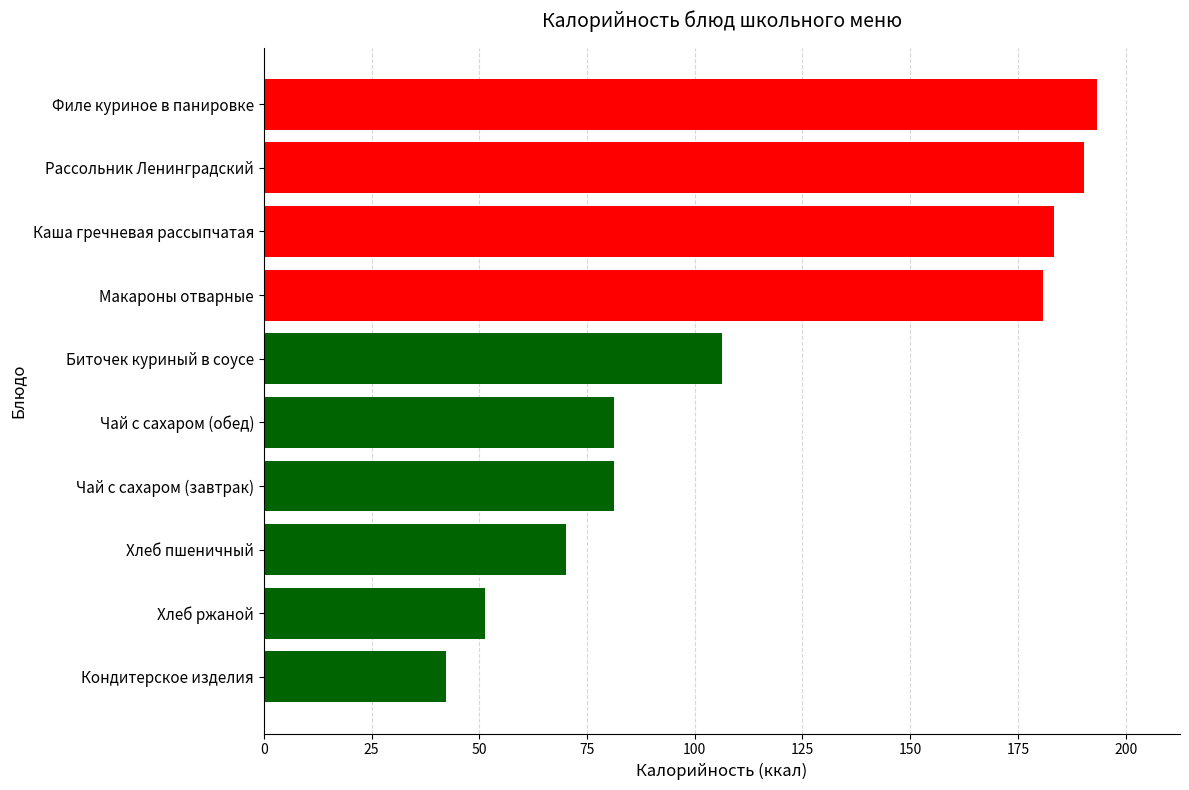

What is the change in value from Макароны отварные to Хлеб пшеничный?

-110.7